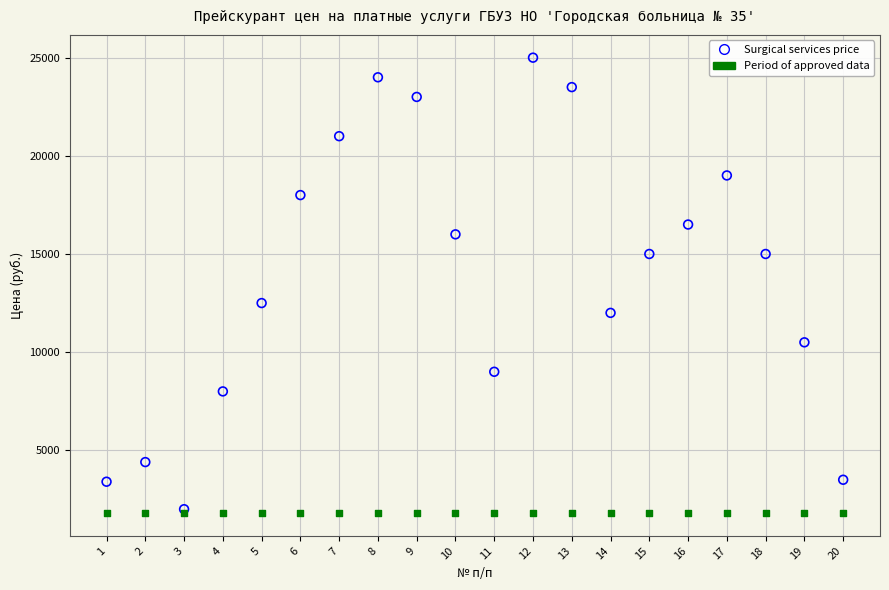

In the Surgical services price series, what Y value is closest to 13500?

12500